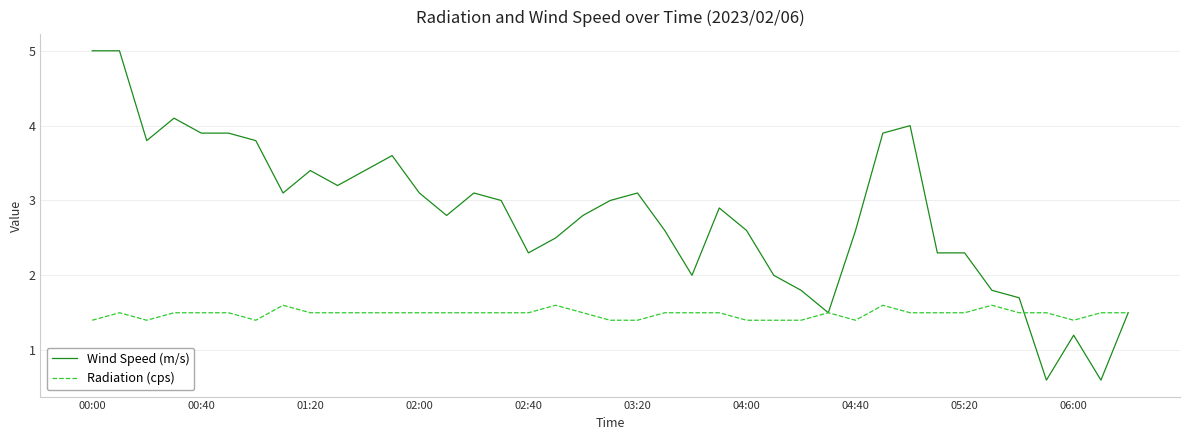

What is the difference between the second highest and second lowest values in the Radiation (cps) series?

0.2